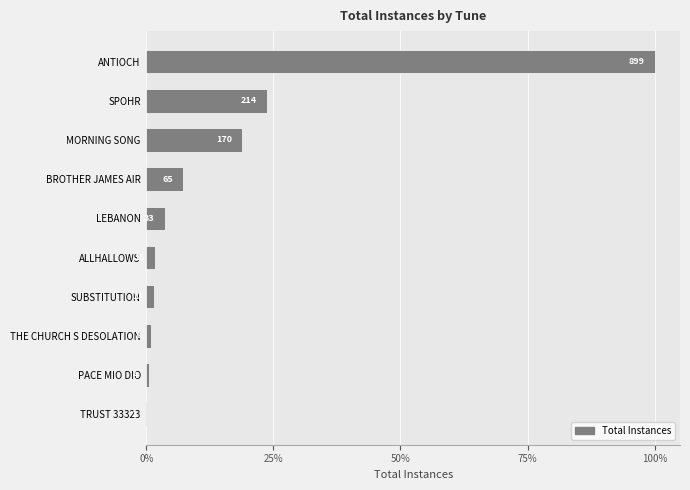

Are the bars grouped side by side (vs. stacked)?

No